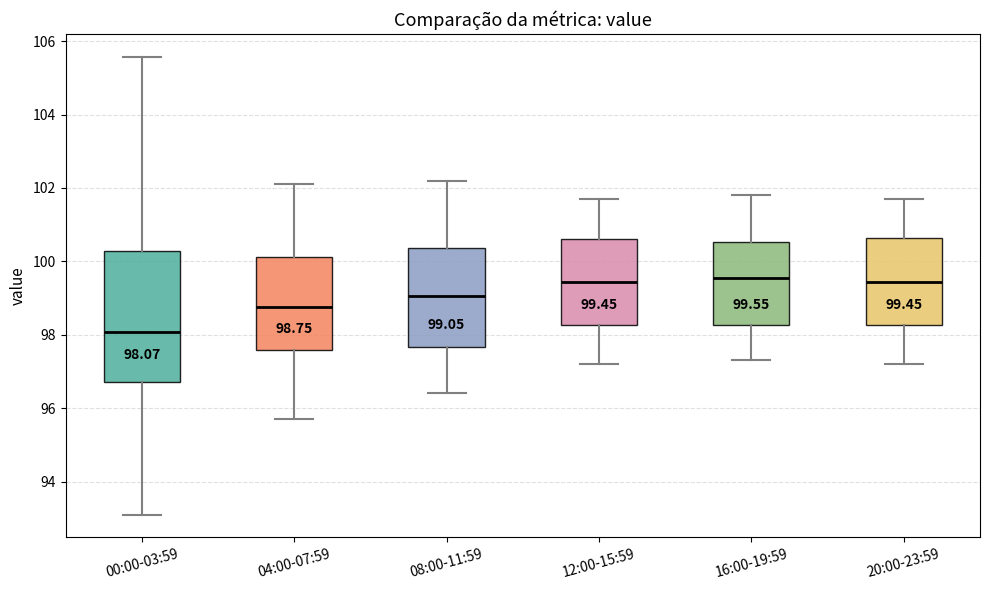

Which box is the tallest, from its lower edge to its upper edge?

00:00-03:59